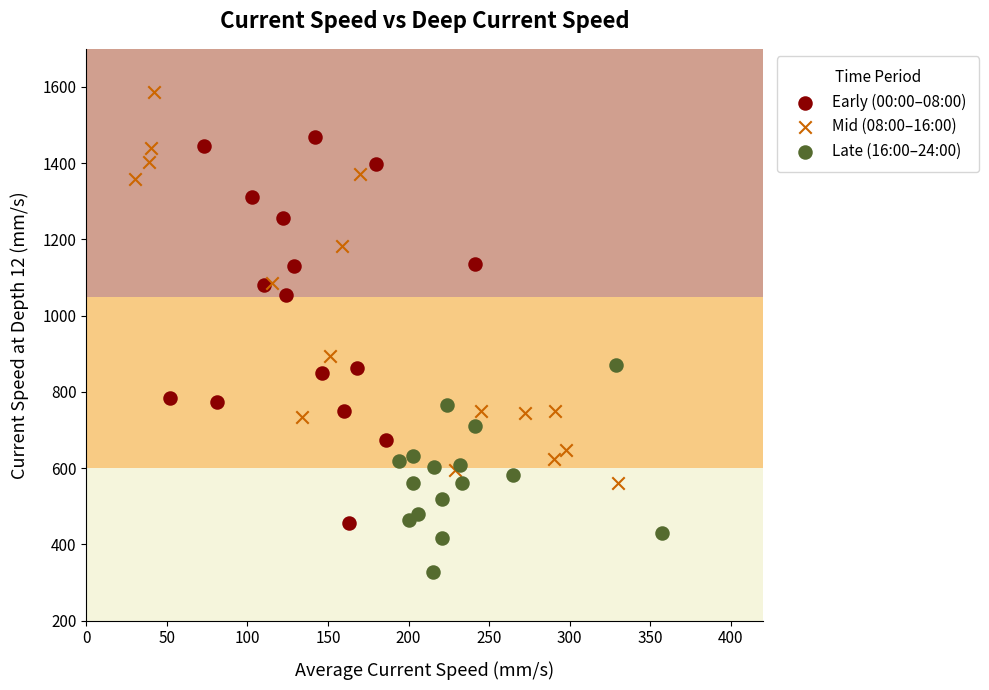

Which series contains the highest Y value?

Mid (08:00–16:00)